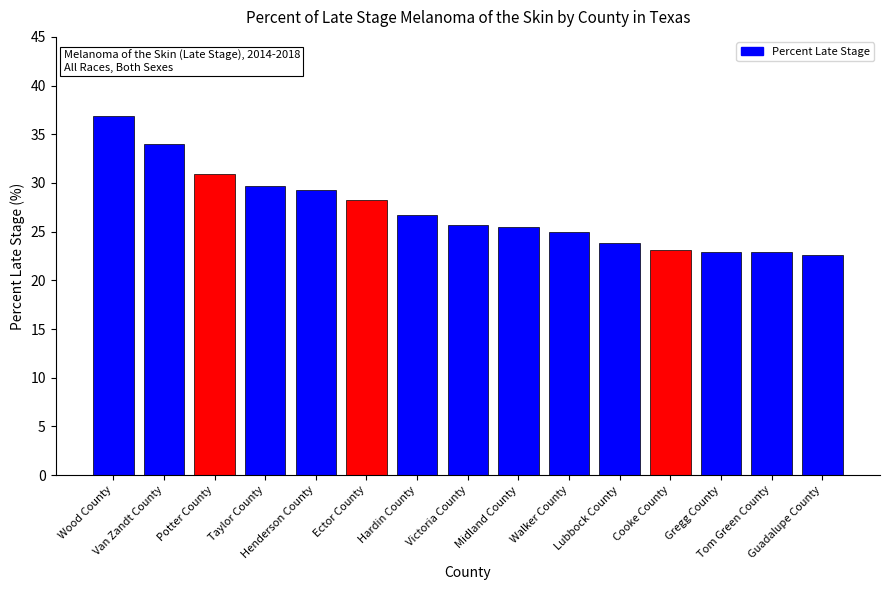

What is the difference between the second highest and second lowest values?

11.1